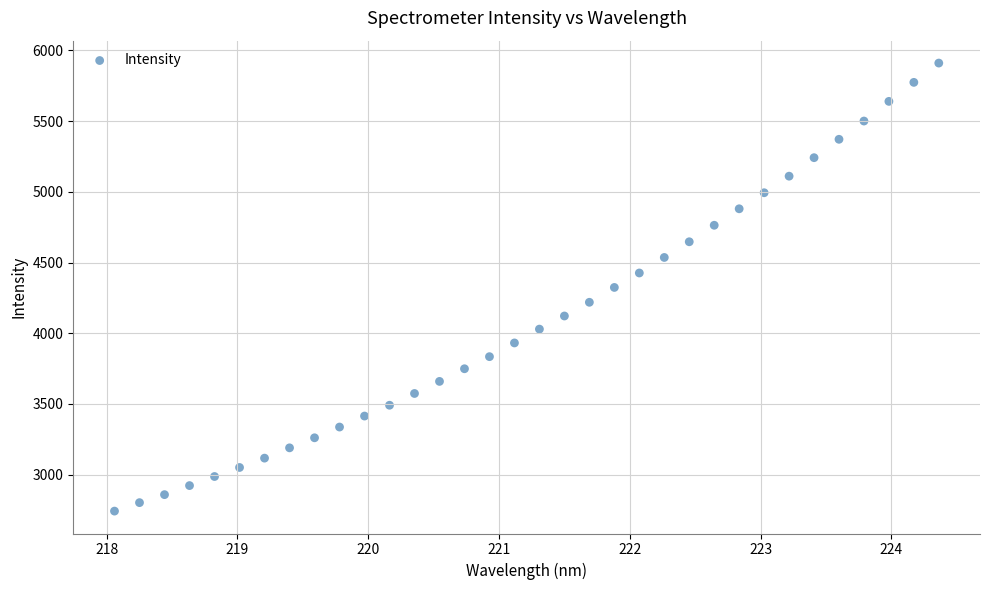

What is the range of Y values (max minus min)?

3168.0